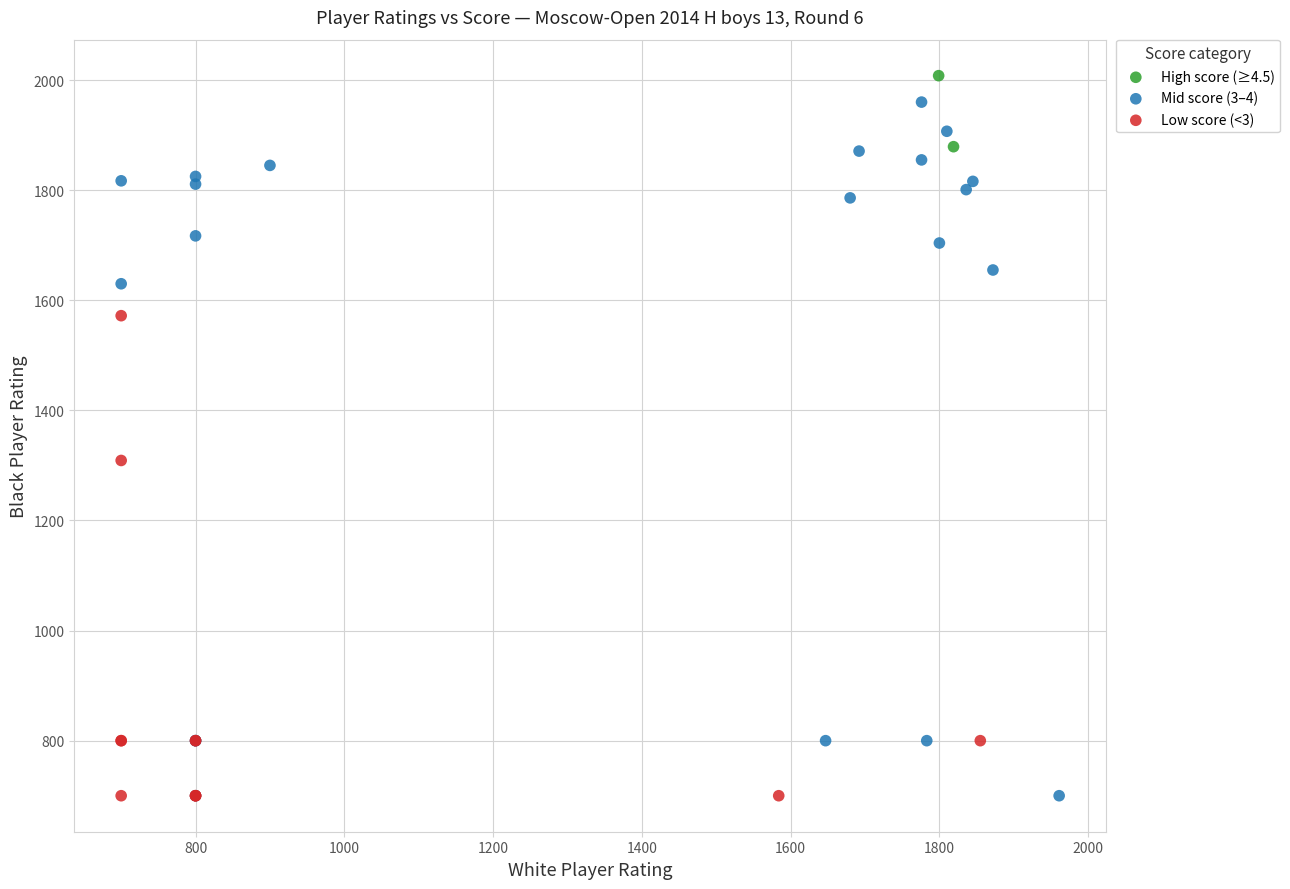

What are all the series names shown in the legend?

High score (≥4.5), Mid score (3–4), Low score (<3)